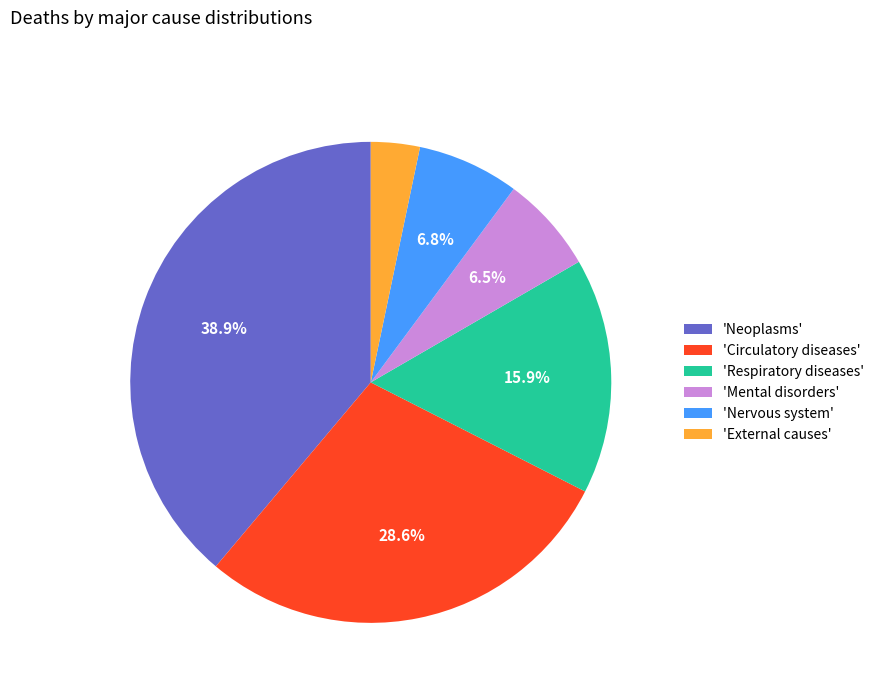

What is the smallest slice in the pie chart?

'External causes'